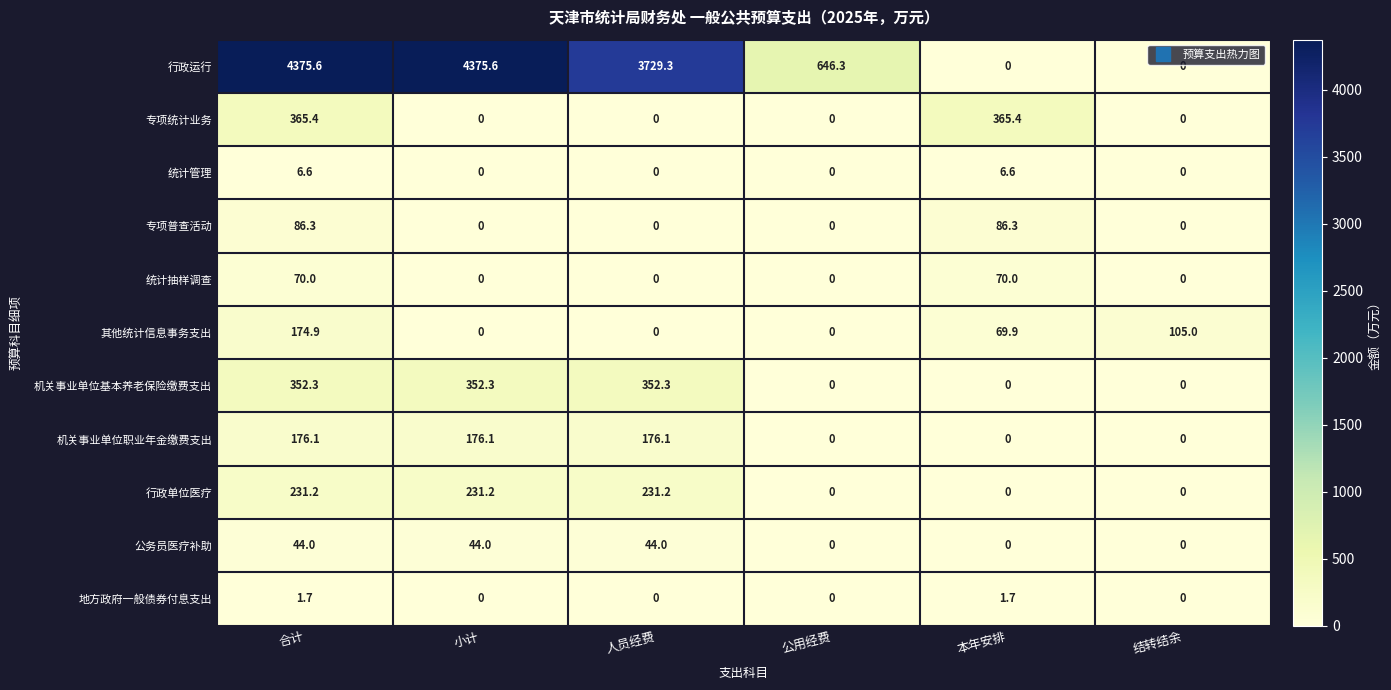

True or false: 机关事业单位基本养老保险缴费支出 has a value of 585.6 at 人员经费.

False